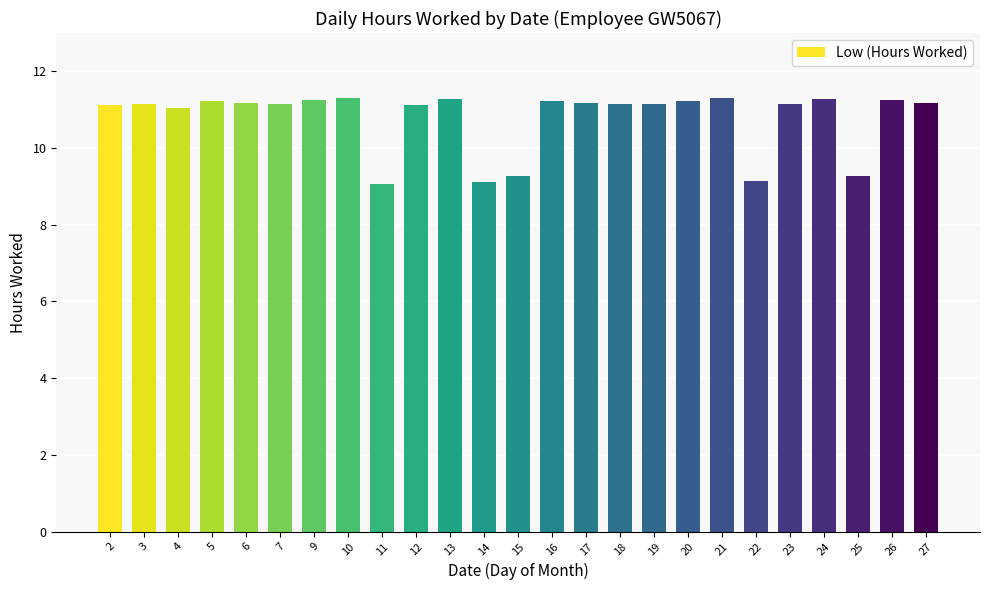

The value at 6 is 11.2. True or false?

True